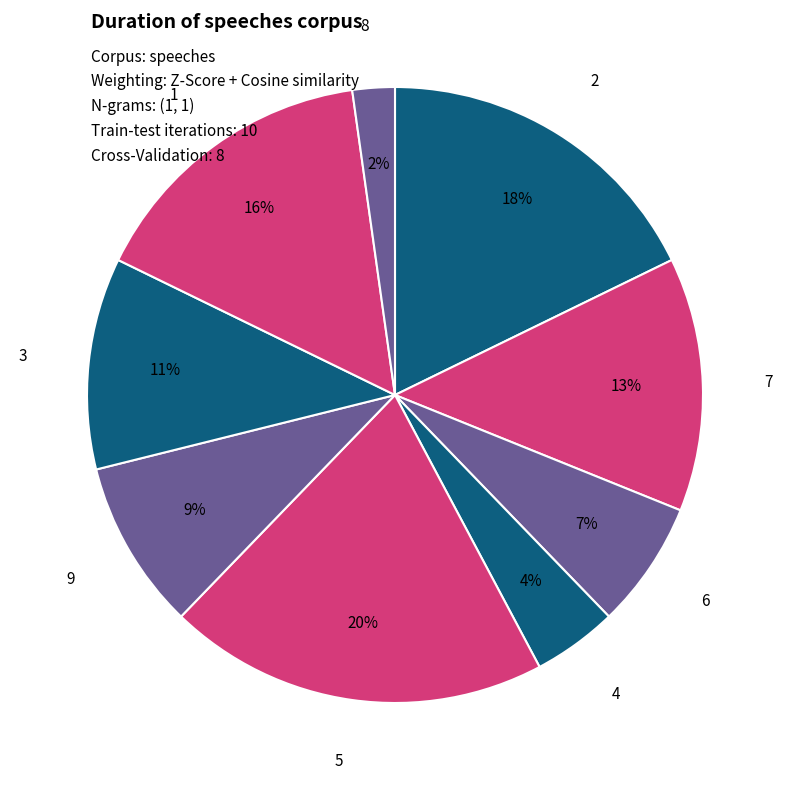

Does any single category account for the majority?

No